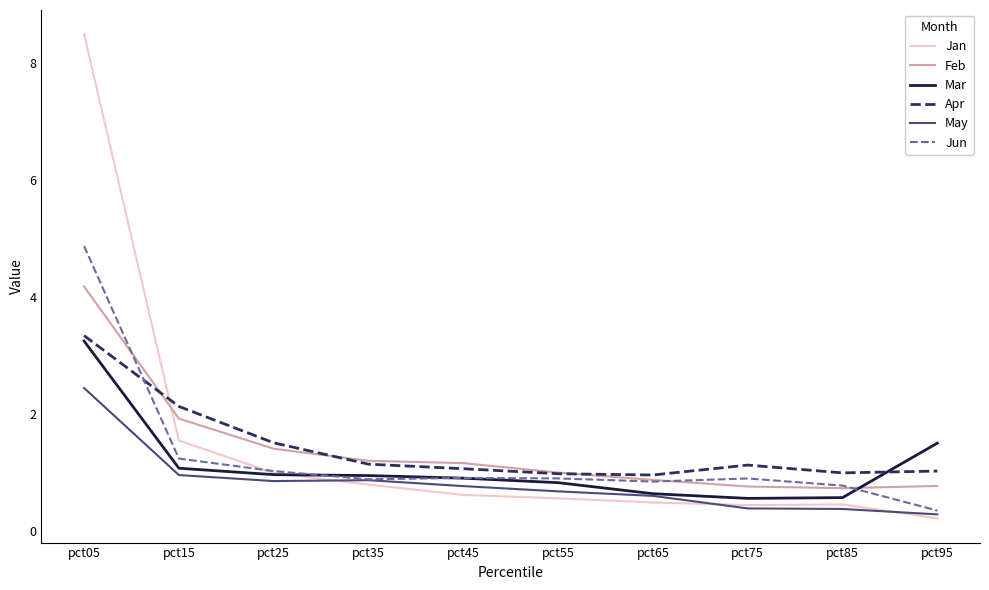

At which label does May reach its minimum?

pct95